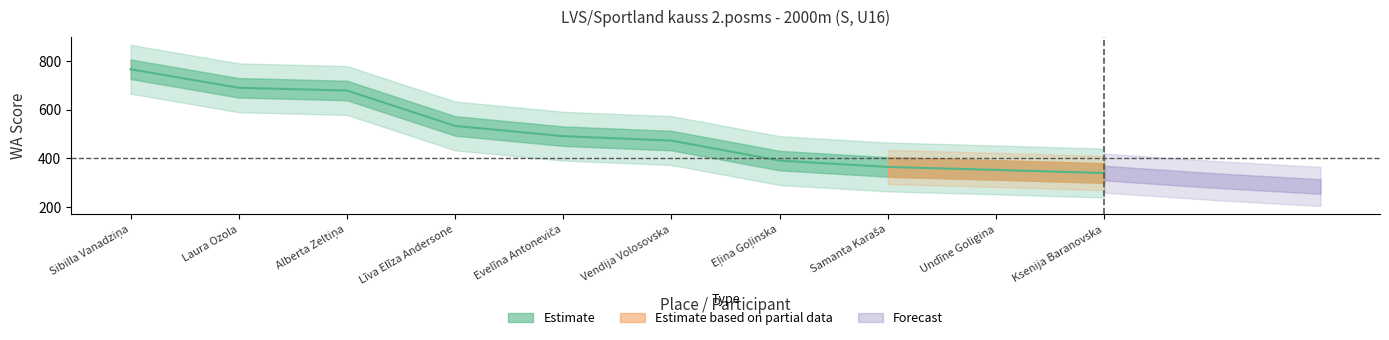

How many lines are shown in the chart?

1